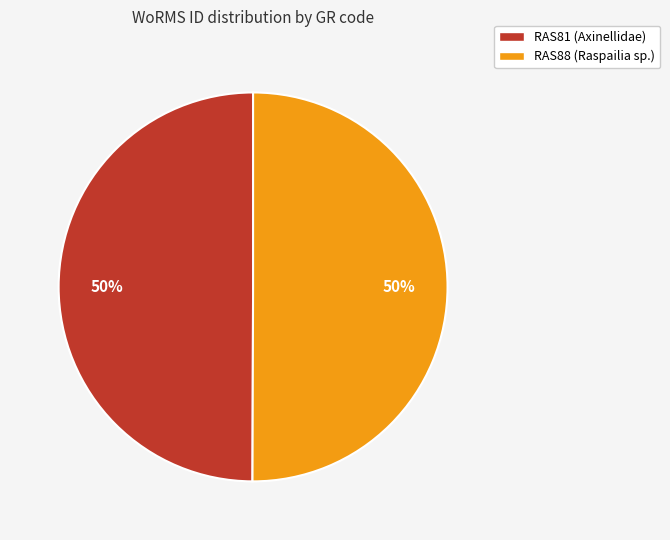

Is it true that RAS81 (Axinellidae) is 50% of the pie?

True